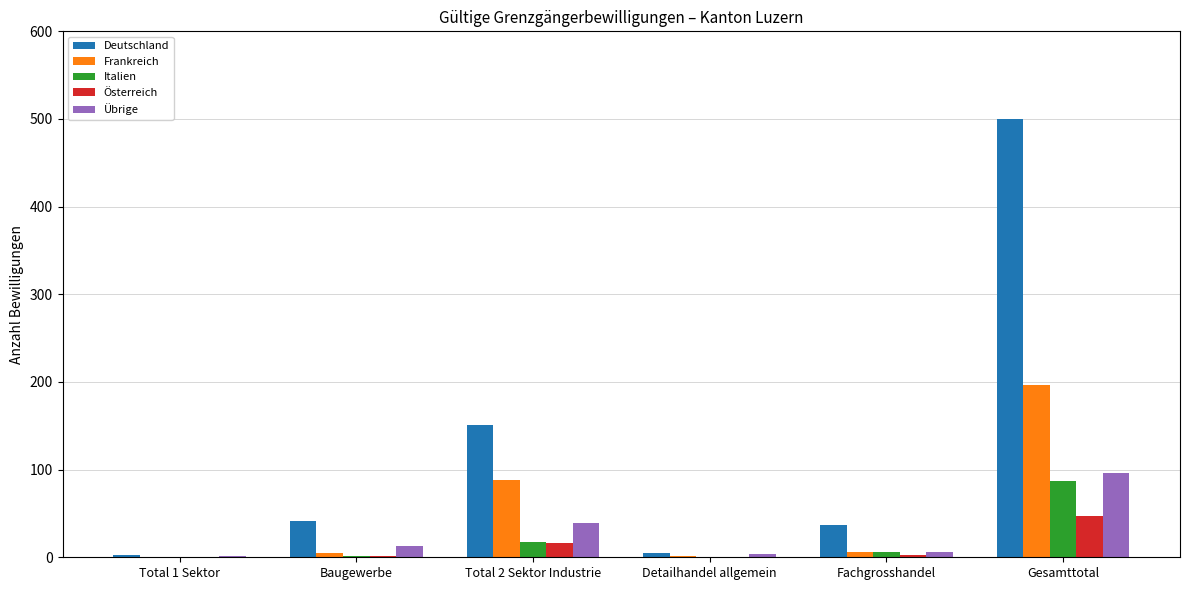

Is it true that Österreich equals 24 at Gesamttotal?

False